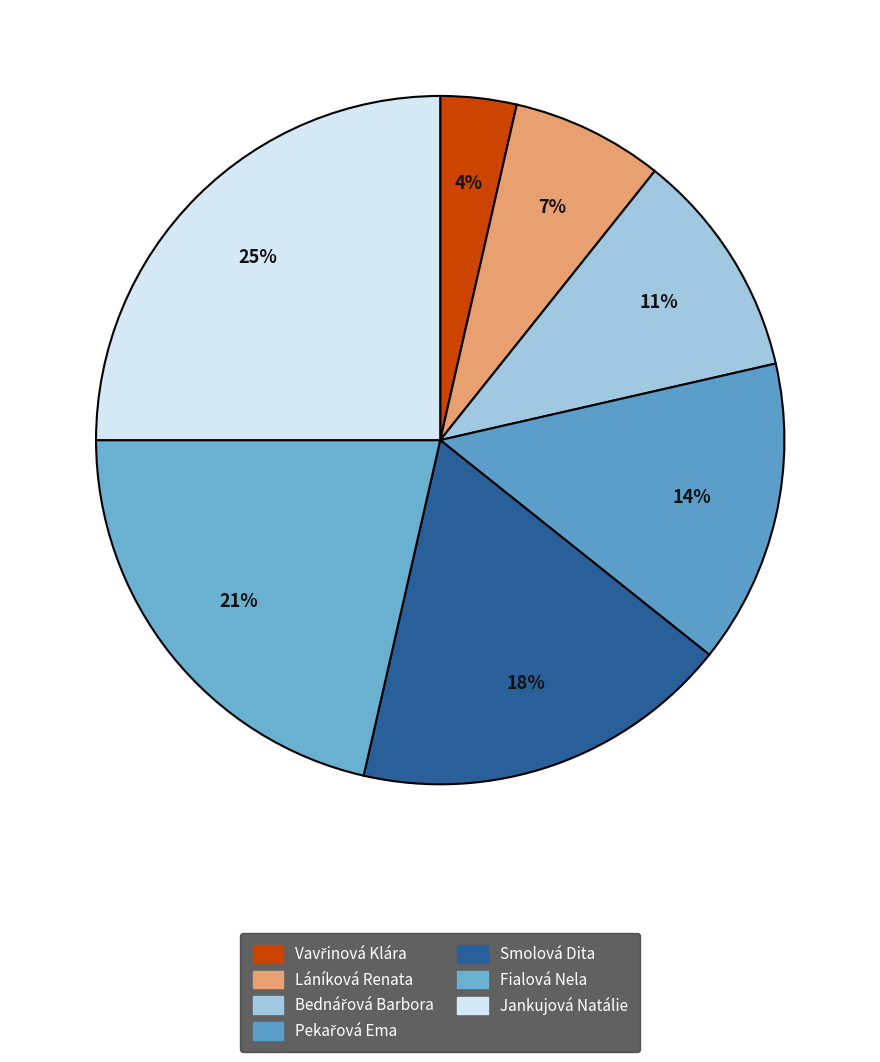

How many slices are in this pie chart?

7